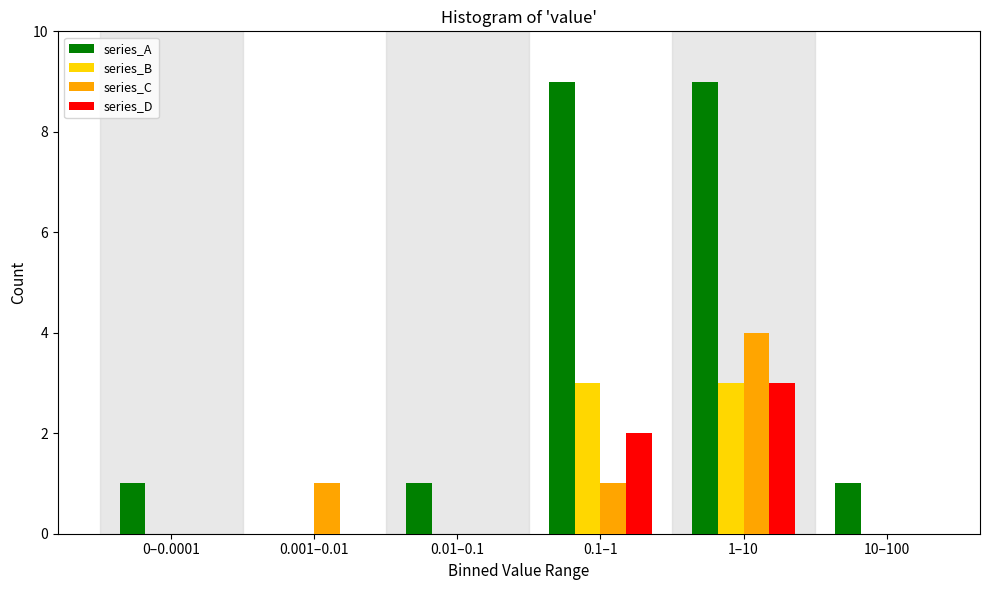

Reading right to left, extract all data points from this chart.

series_A: 10–100=1	1–10=9	0.1–1=9	0.01–0.1=1	0.001–0.01=0	0–0.0001=1
series_B: 10–100=0	1–10=3	0.1–1=3	0.01–0.1=0	0.001–0.01=0	0–0.0001=0
series_C: 10–100=0	1–10=4	0.1–1=1	0.01–0.1=0	0.001–0.01=1	0–0.0001=0
series_D: 10–100=0	1–10=3	0.1–1=2	0.01–0.1=0	0.001–0.01=0	0–0.0001=0